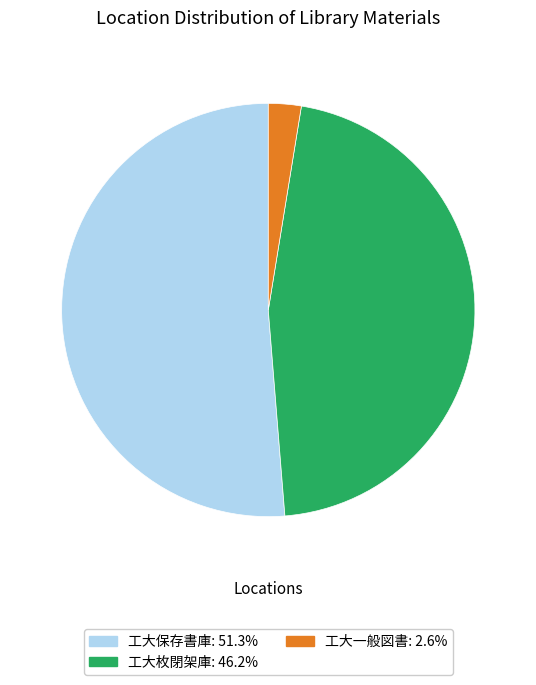

Combined, do 工大保存書庫 and 工大一般図書 account for over 50%?

Yes